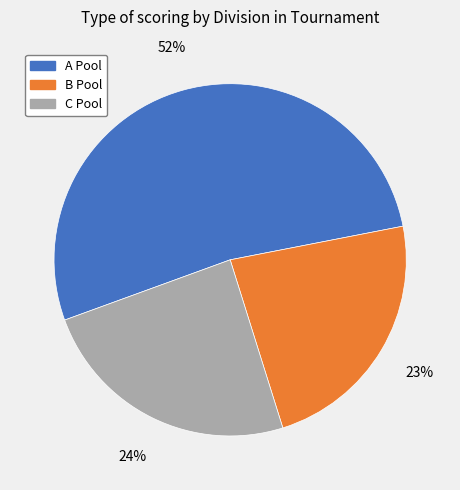

Is there a majority slice in this chart?

Yes